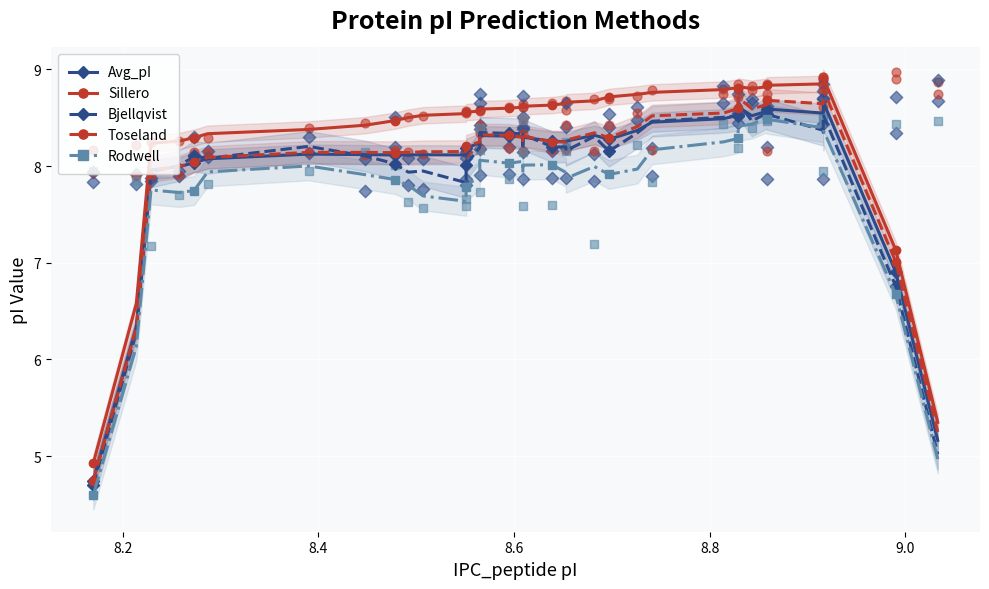

Is the value of Toseland at 15 greater than the value of Rodwell at 31?

No